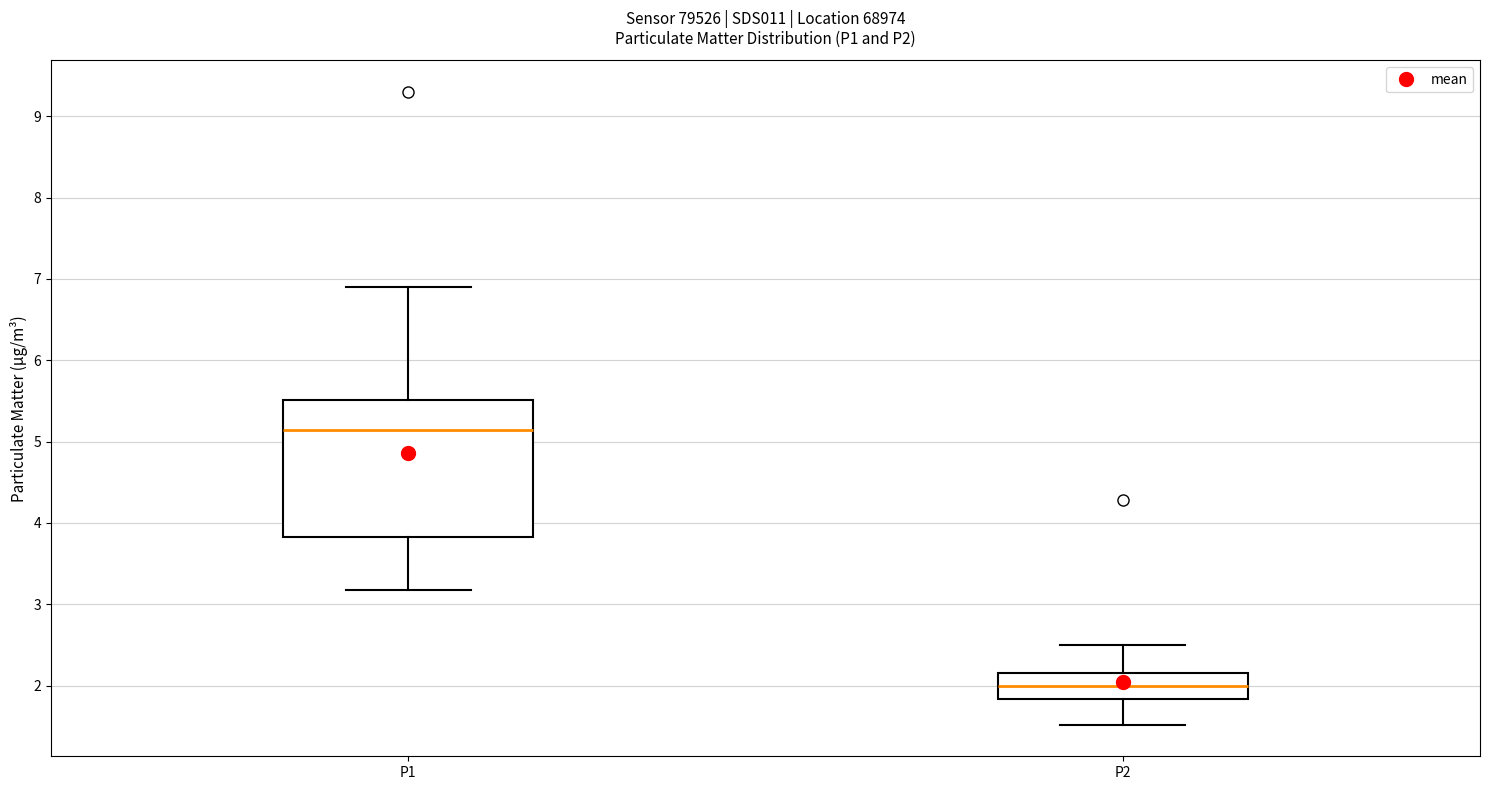

Reading left to right, transcribe this box plot: for each box, give where its median line is, the range the box spans, and where its two whiskers end, as read against the y-axis. The values are not printed on the chart, so give them approximately, as read against the axis.

P1: median 5.1, box 3.8 to 5.5, whiskers 3.2 to 6.9
P2: median 2.0, box 1.8 to 2.2, whiskers 1.5 to 2.5